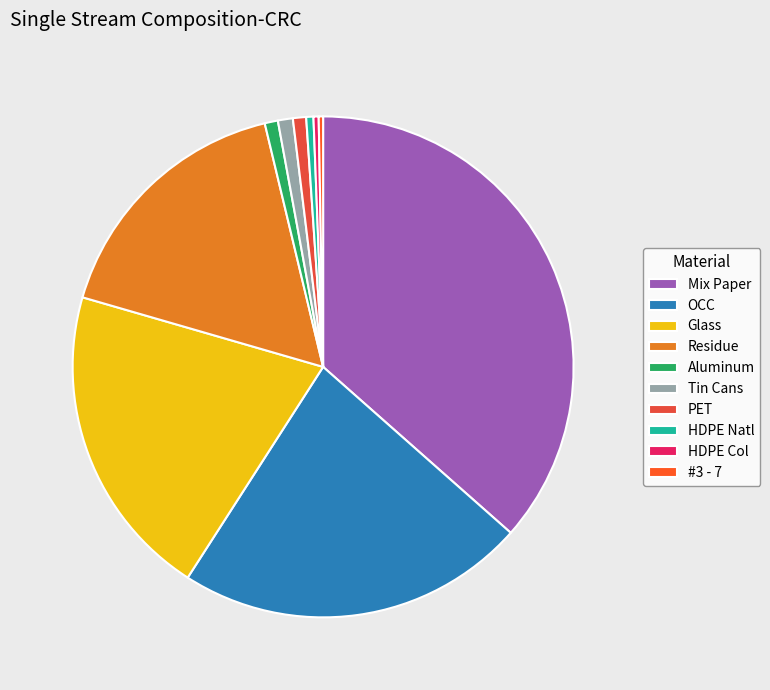

To the nearest percent, what percentage of the pie is Mix Paper?

37%